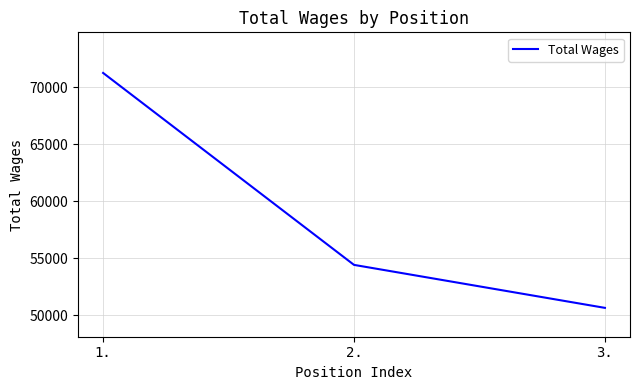

Reading left to right, extract all data points from this chart.

1.=71263	2.=54418	3.=50646